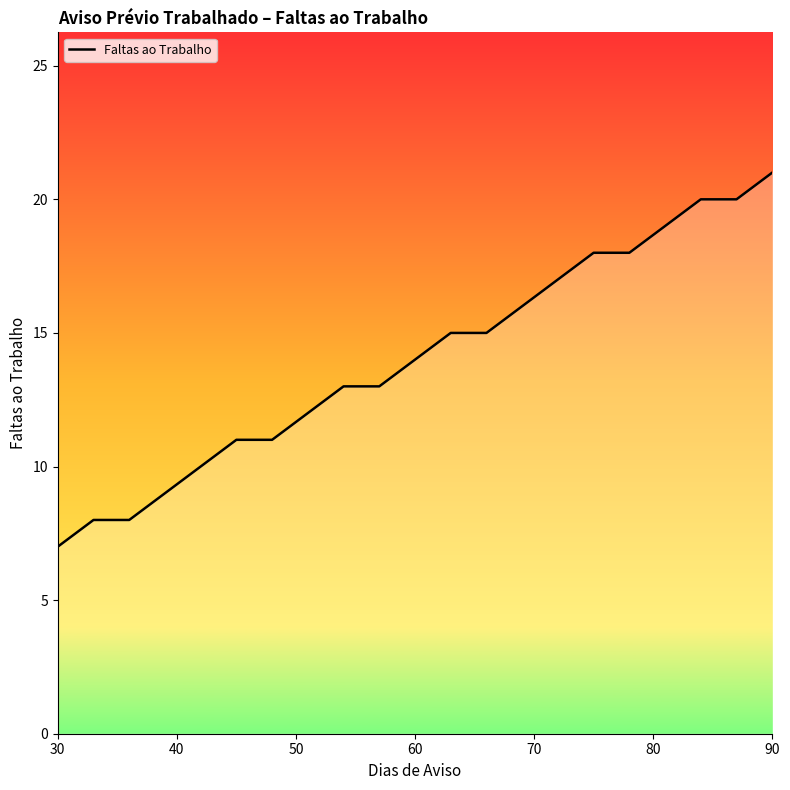

What is the maximum value shown in the chart?

21